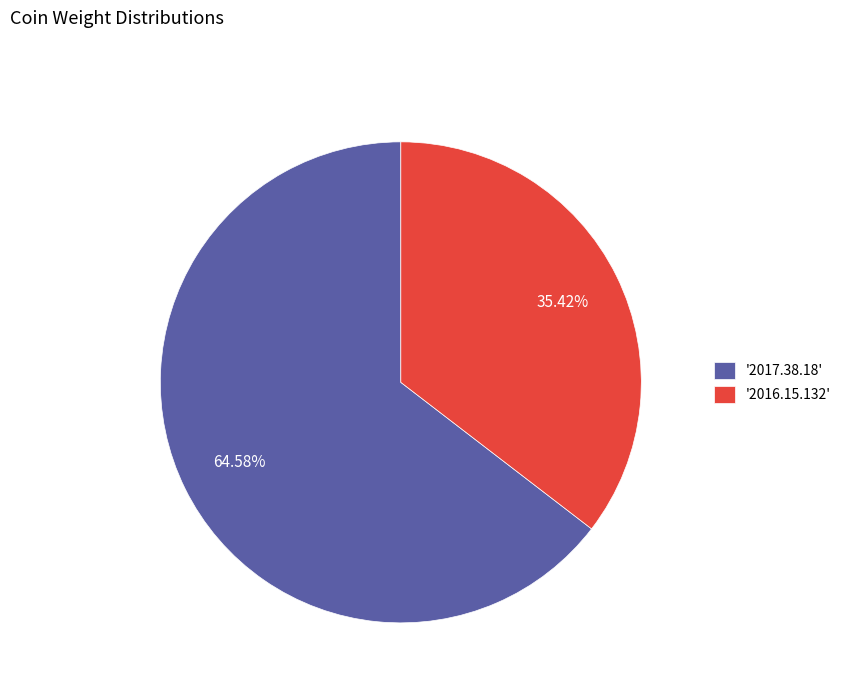

Approximately how many times larger is the value at '2016.15.132' compared to '2017.38.18'?

0.5